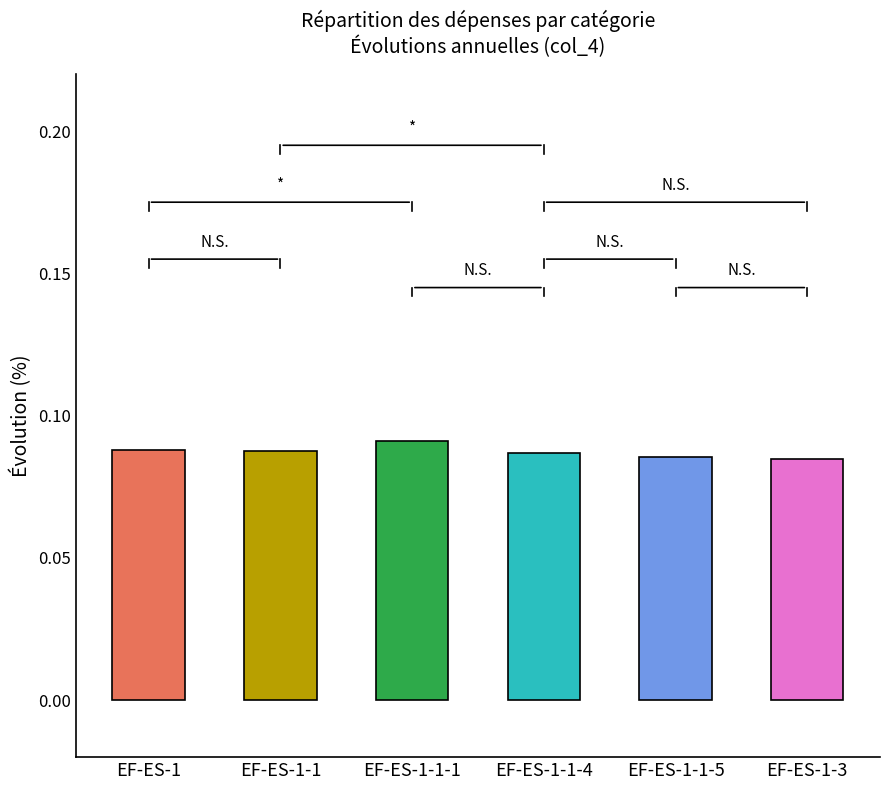

What is the value of the col_4 (Evol Y2-Y3) bar at the 5th from the left?

0.1